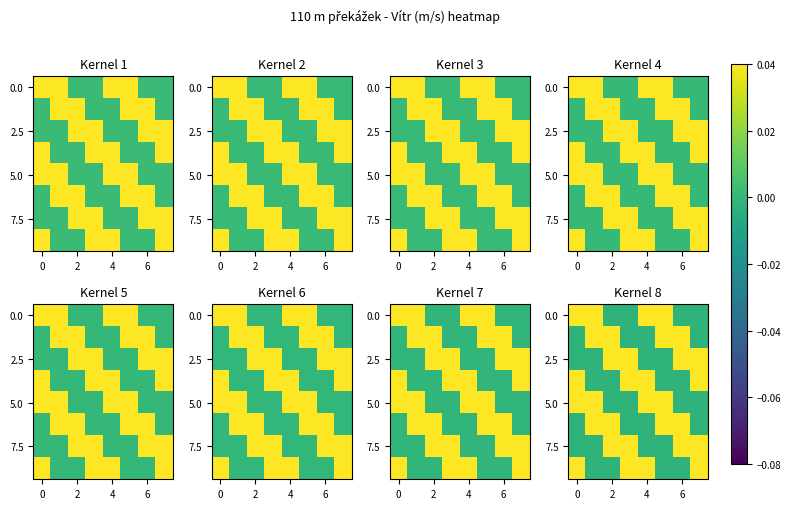

Where is 5.0 nearest to the value 0?

2